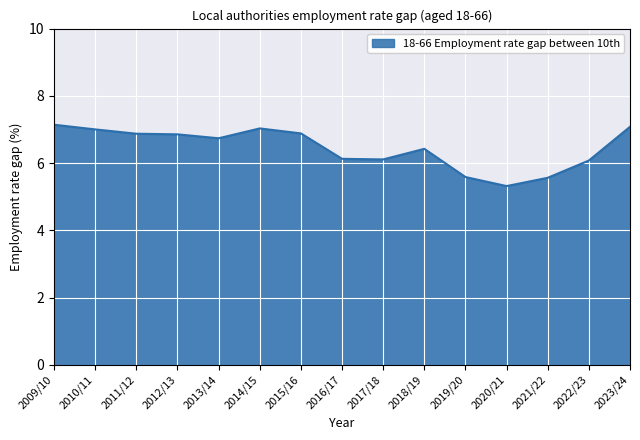

What position from the left is 2023/24?

15